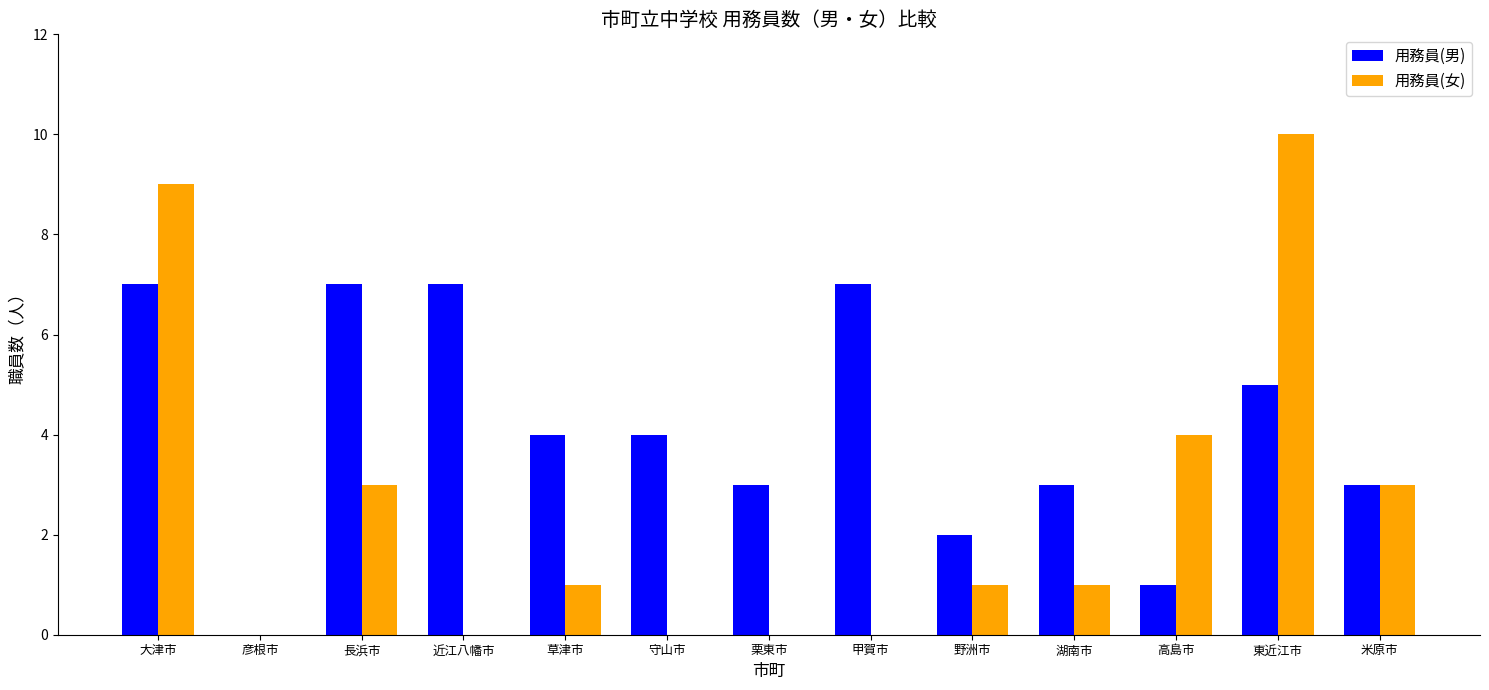

Count the number of data series in this chart.

2